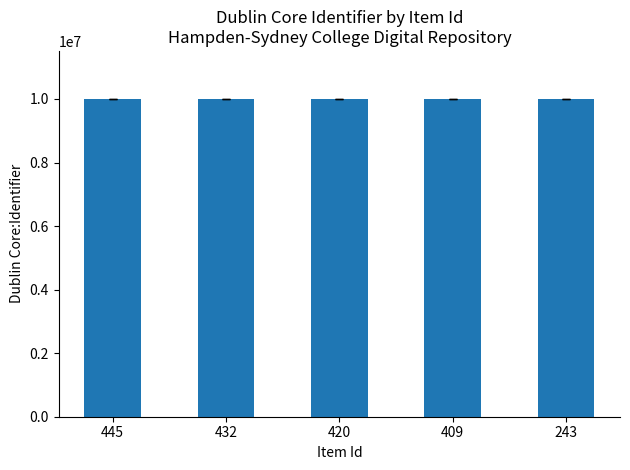

What is the greatest value displayed?

10010450